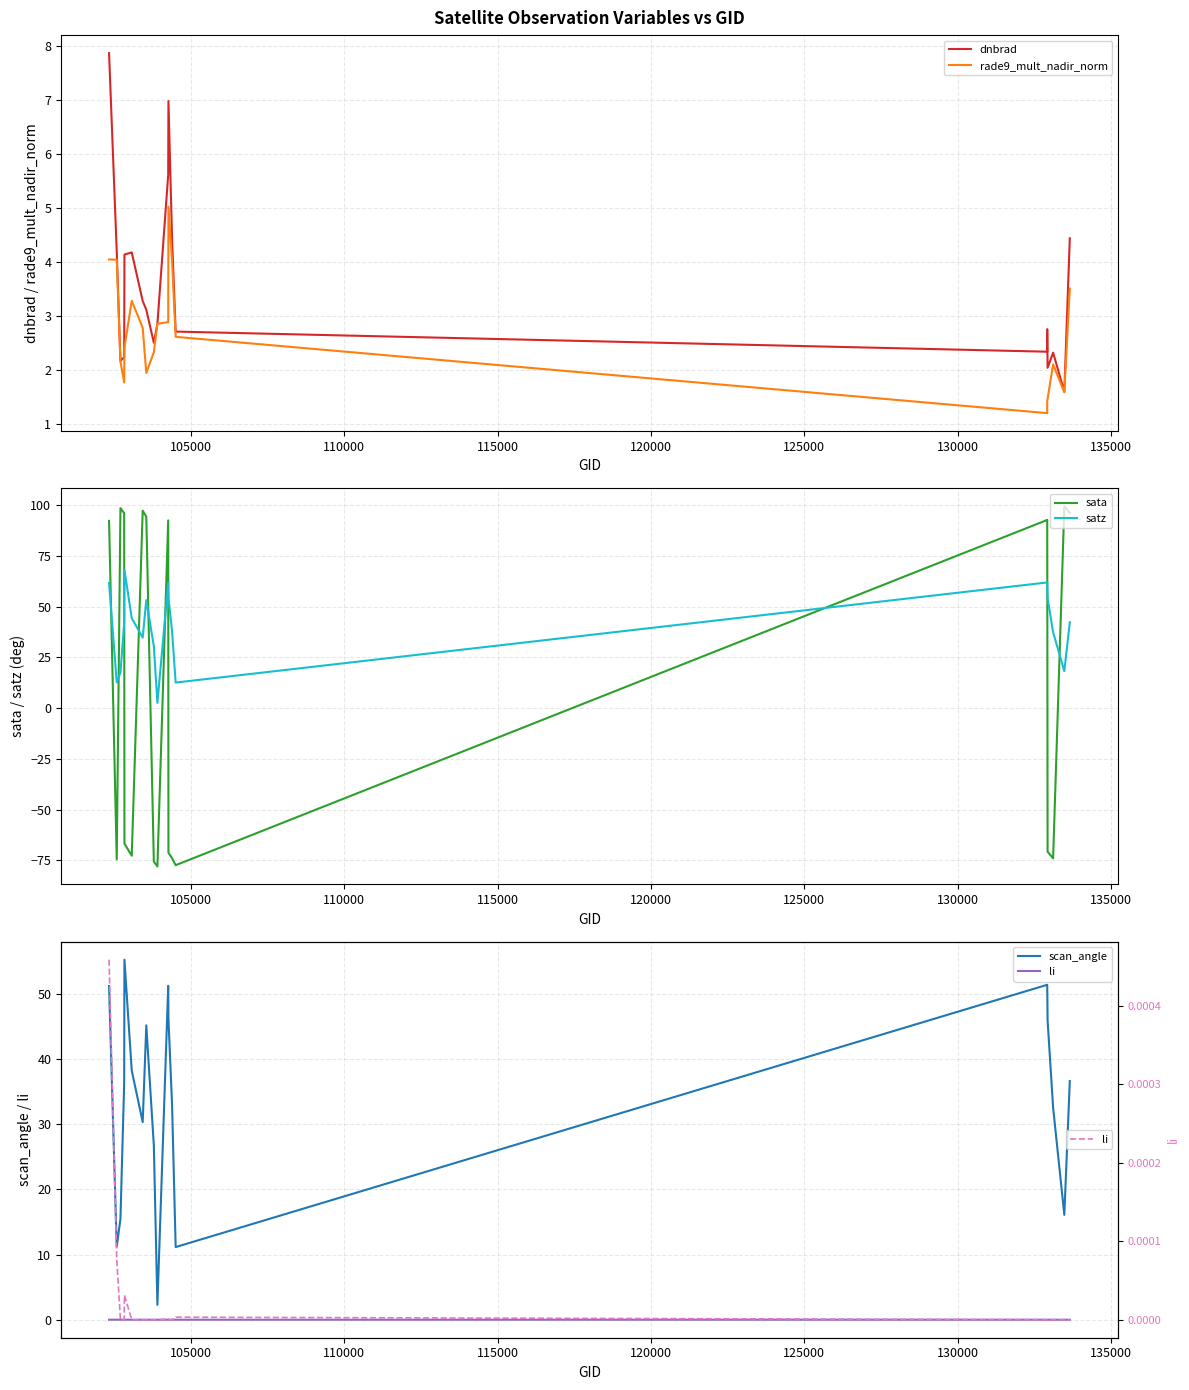

Does the chart display data point markers on the line(s)?

No